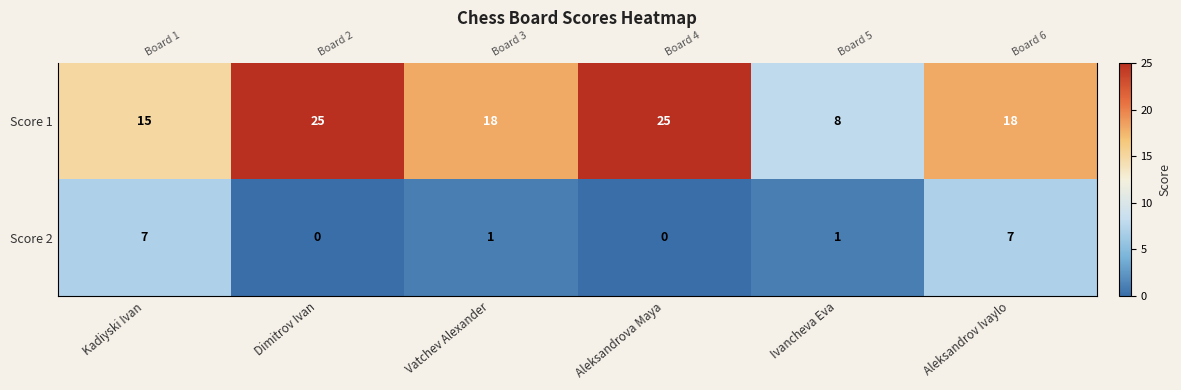

Is the value of Score 1 at Kadiyski Ivan greater than the value of Score 2 at Aleksandrova Maya?

Yes